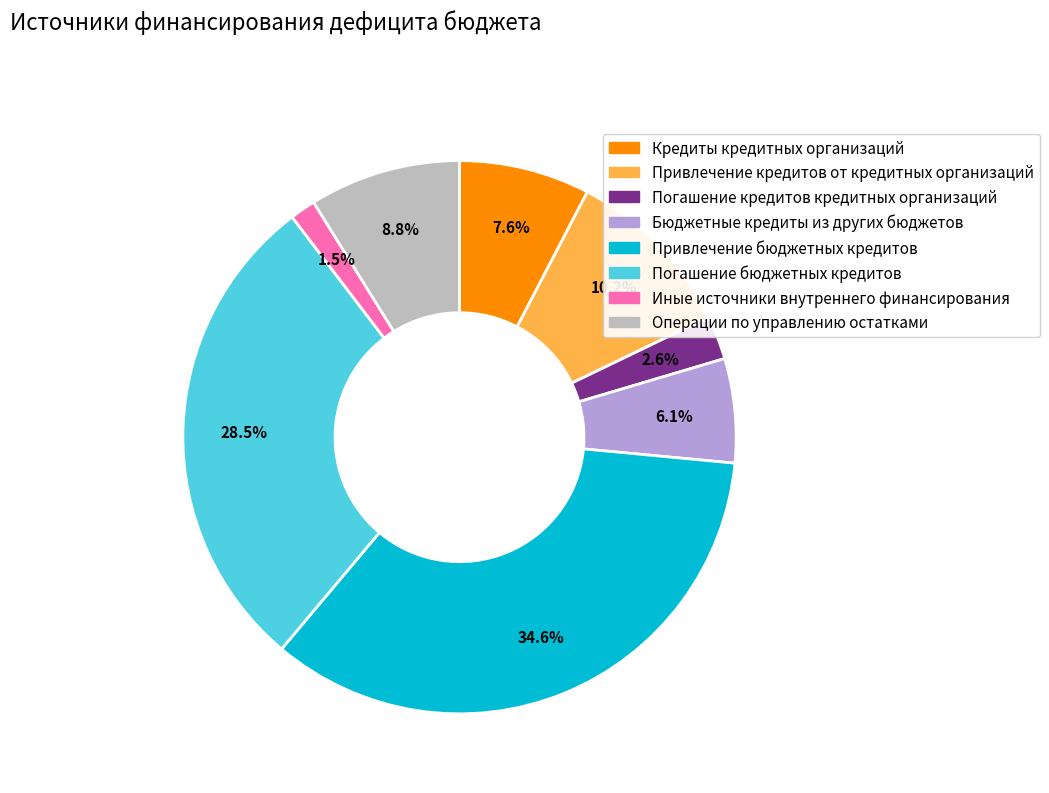

Which category has the smallest portion of the pie?

Иные источники внутреннего финансирования